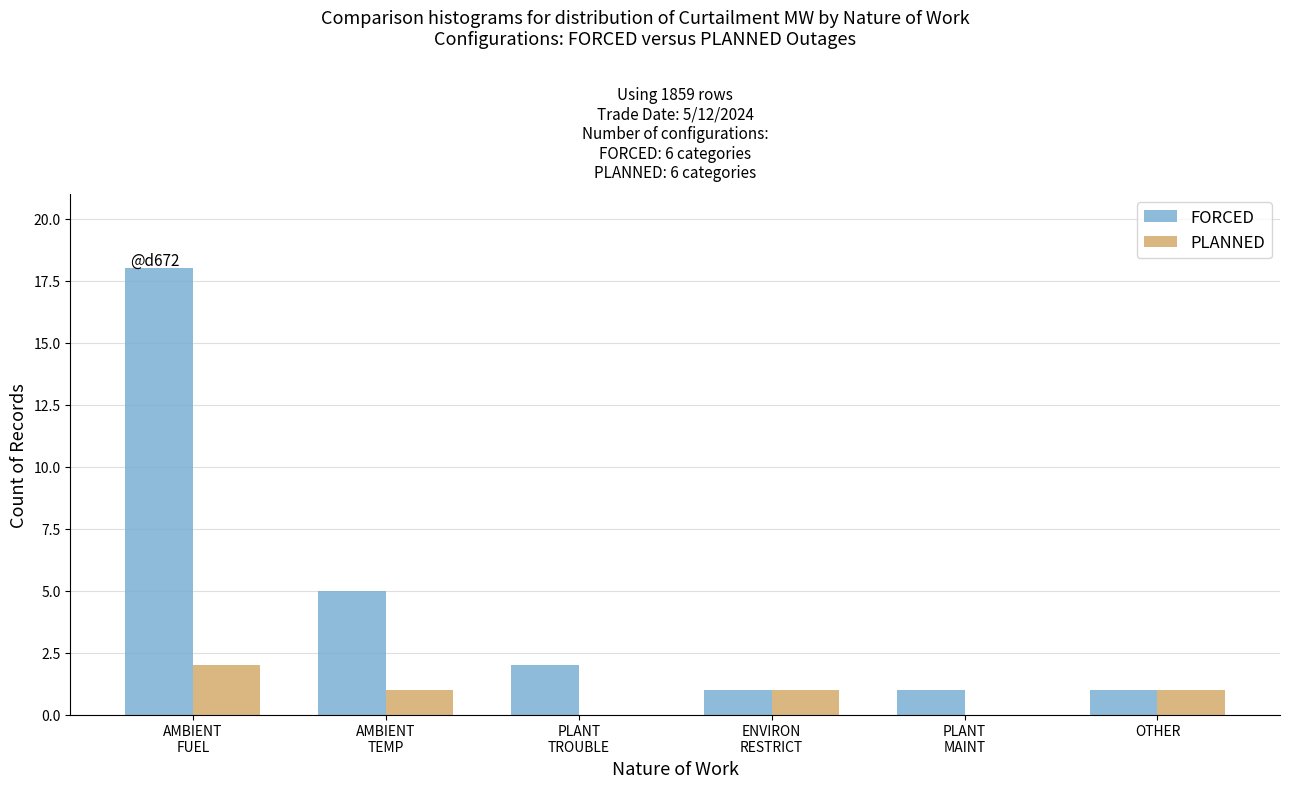

How many PLANNED values are between 0 and 1?

5